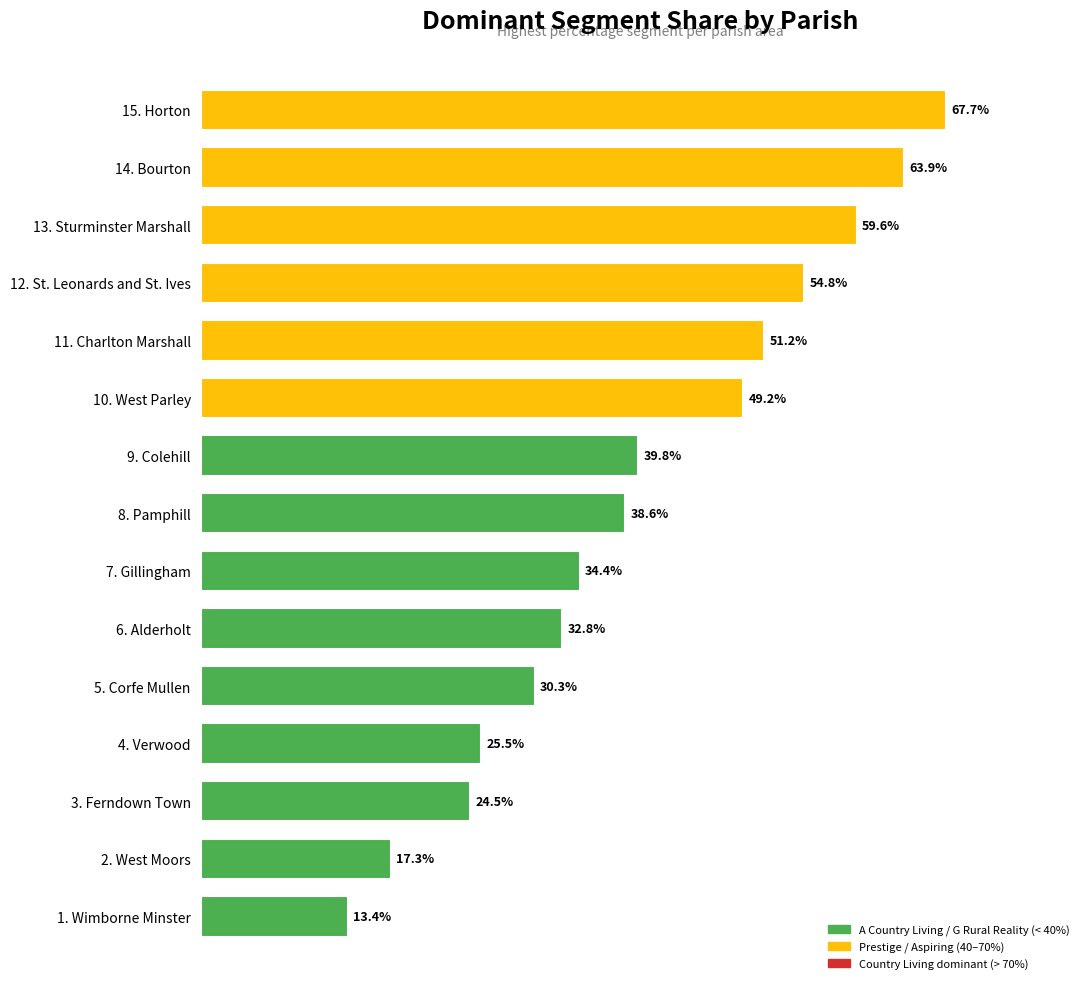

Between 13. Sturminster Marshall and 5. Corfe Mullen, which is larger?

13. Sturminster Marshall